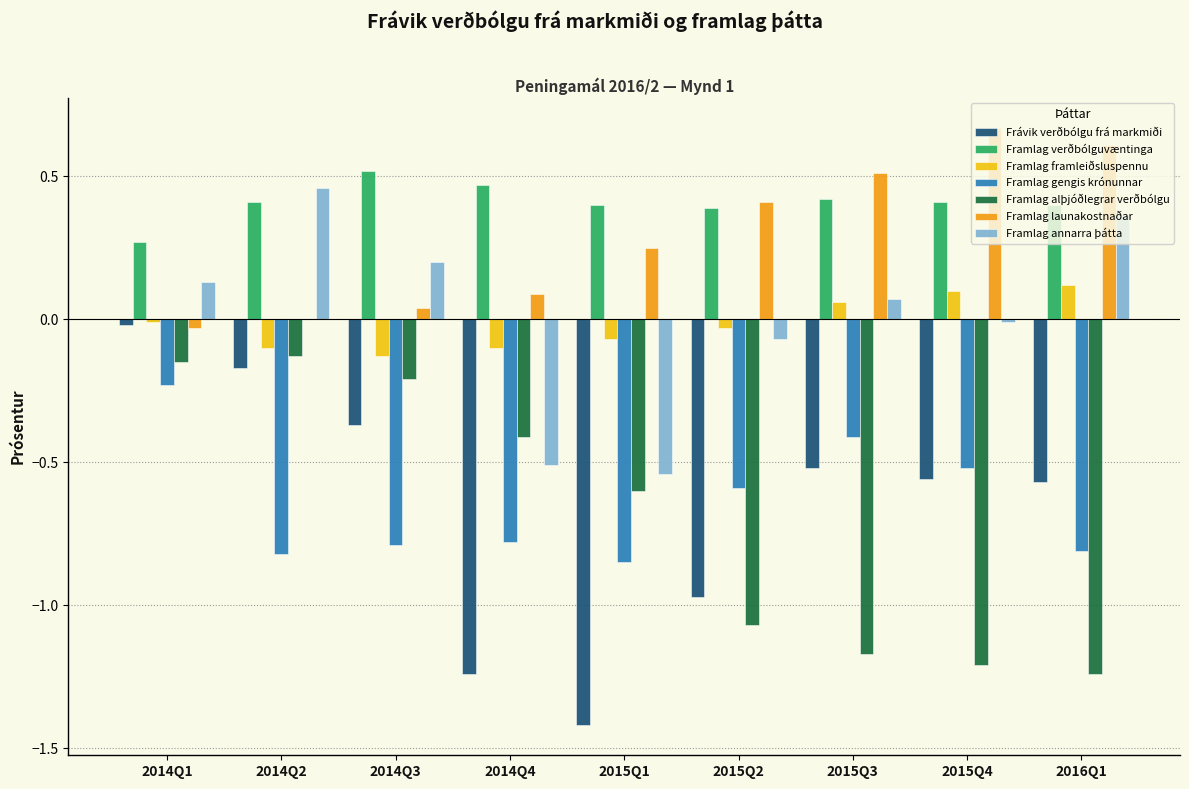

What is the sum of all Frávik verðbólgu frá markmiði values?

-5.8